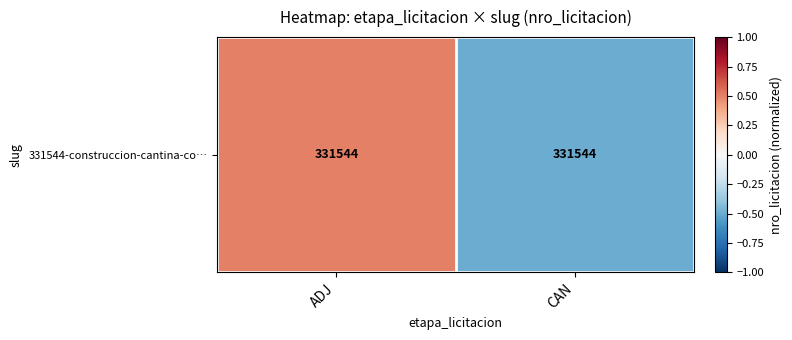

Which category has the lowest value across all series?

CAN